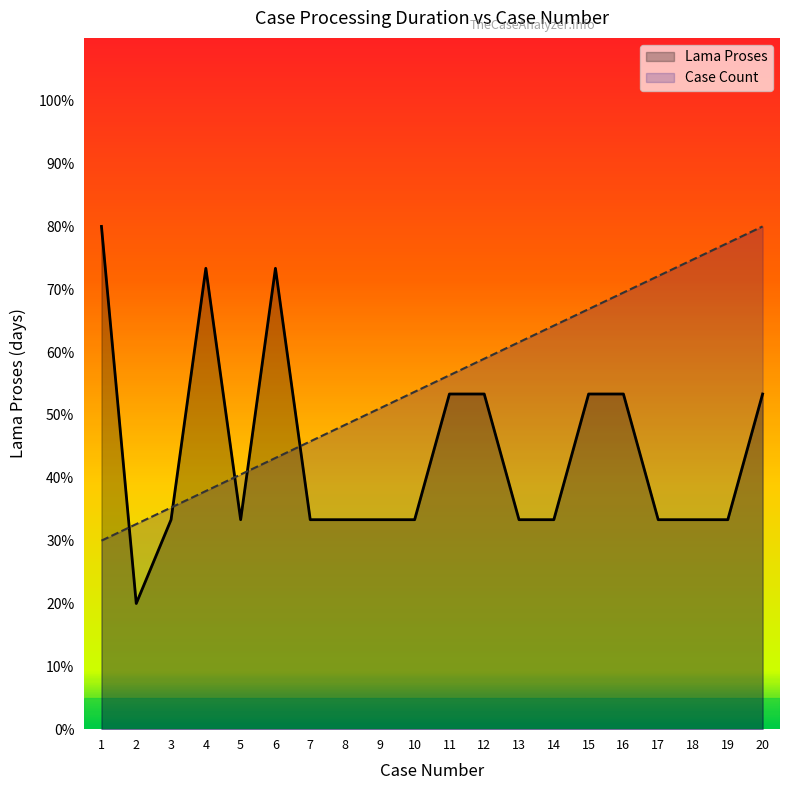

At which category does Lama Proses reach its first local peak?

4